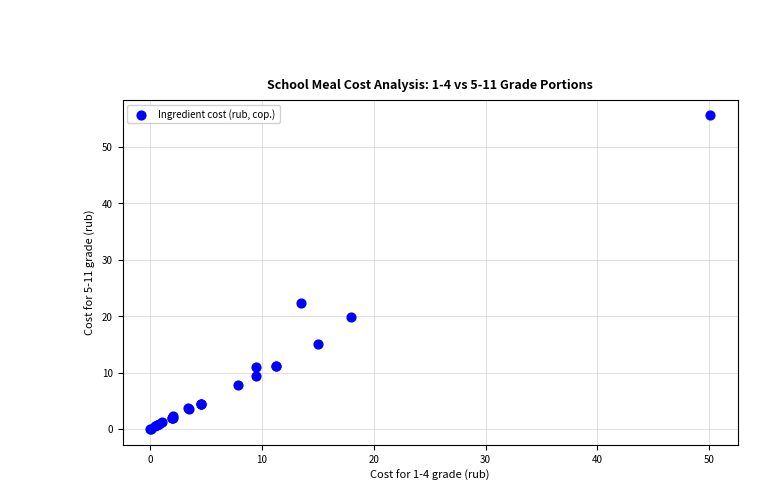

What Y value in the scatter plot is closest to 27?

22.4